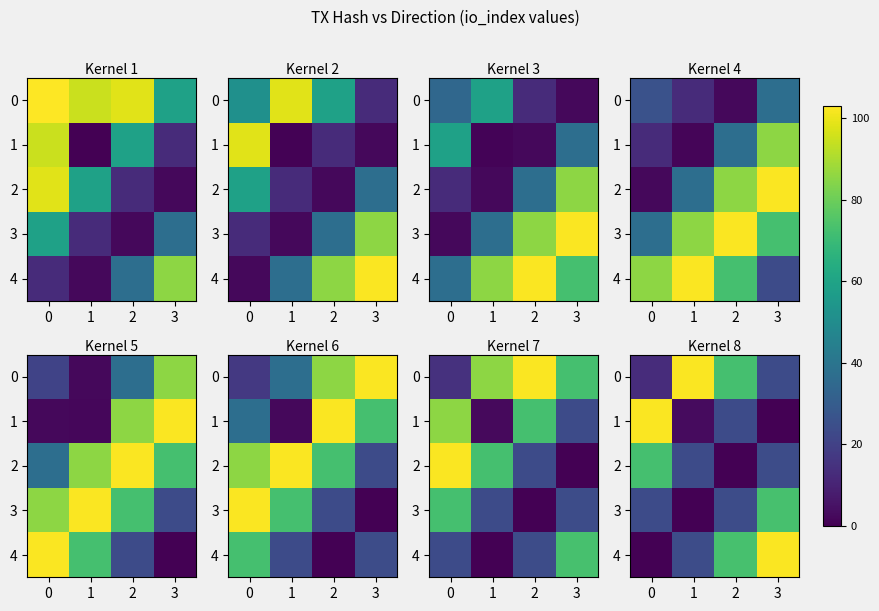

True or false: 0 has a value of 12.9 at 0.

True